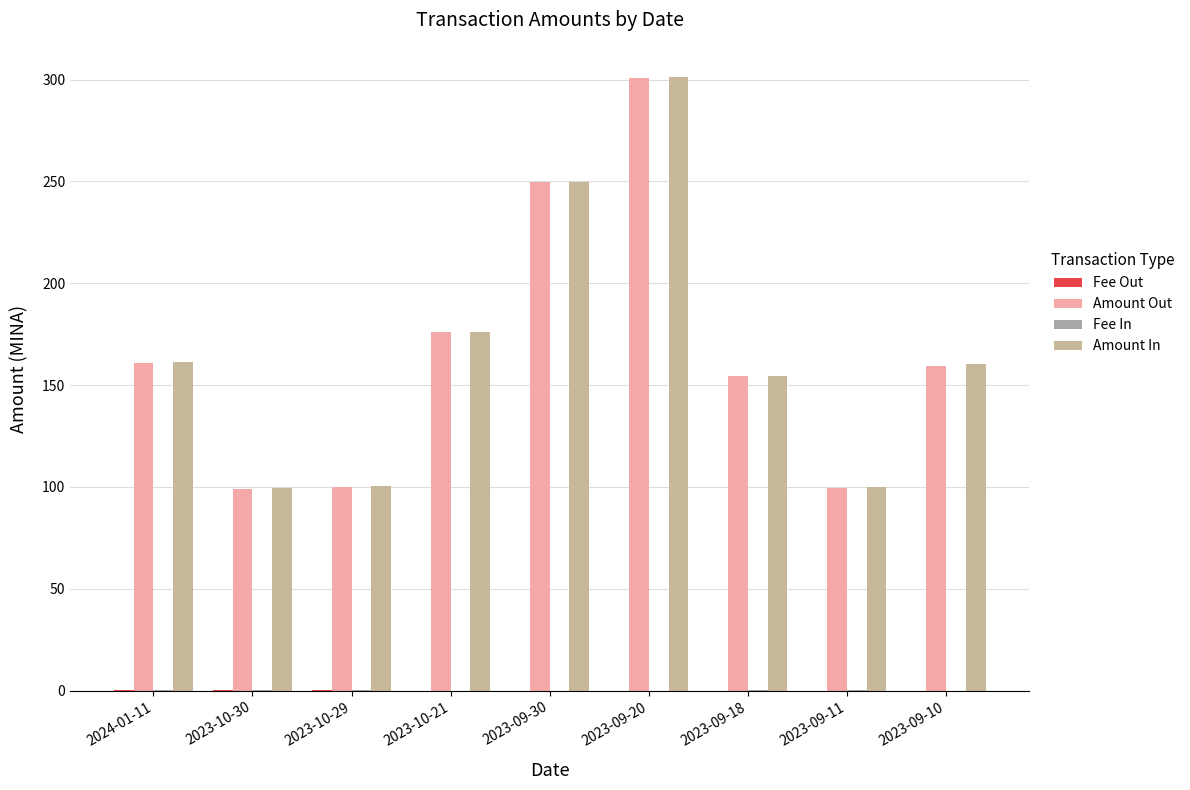

Which series has the largest range (max minus min)?

Amount Out